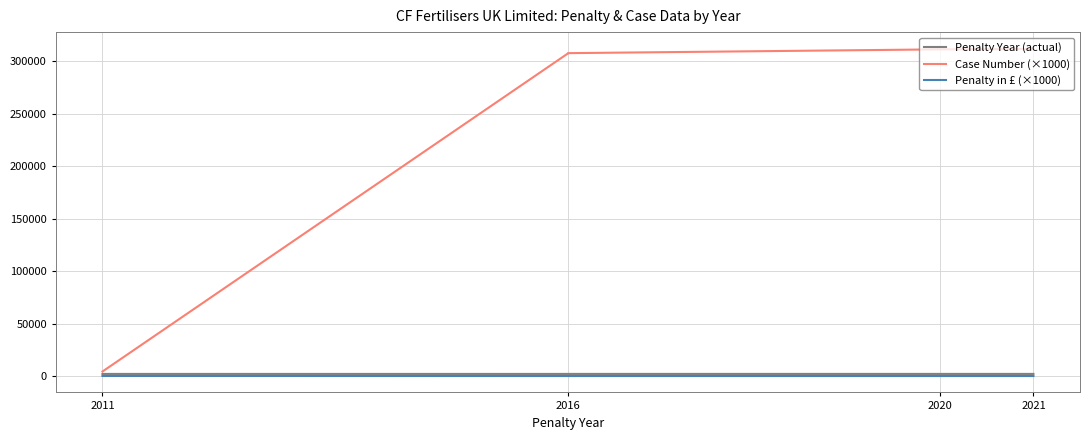

Count the number of data series in this chart.

3